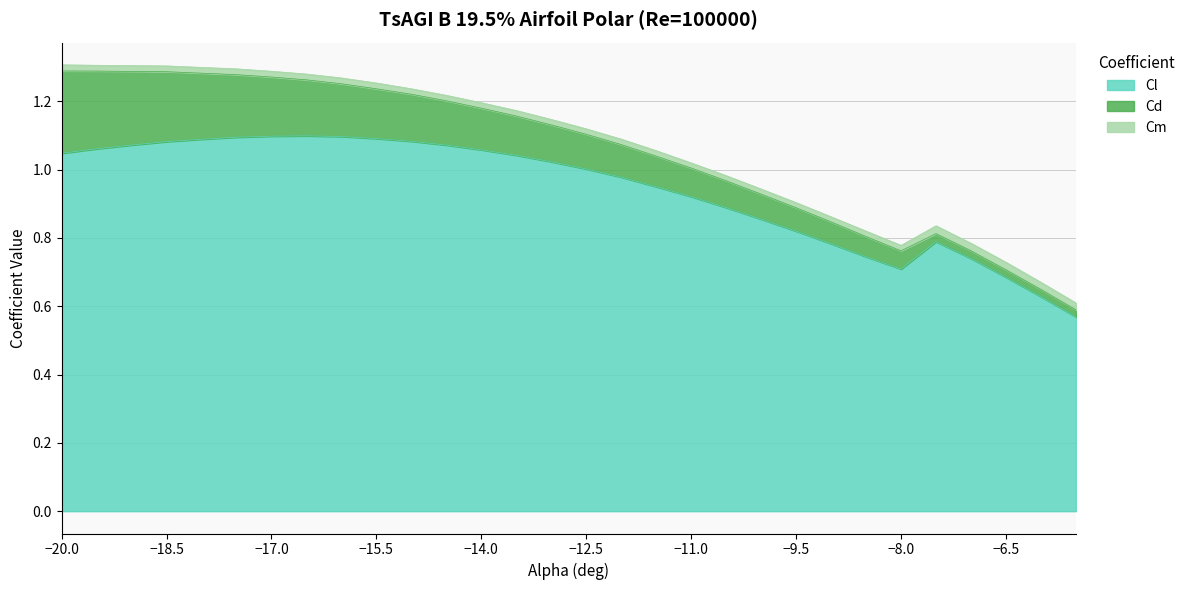

How many times do Cm and Cd cross each other?

2